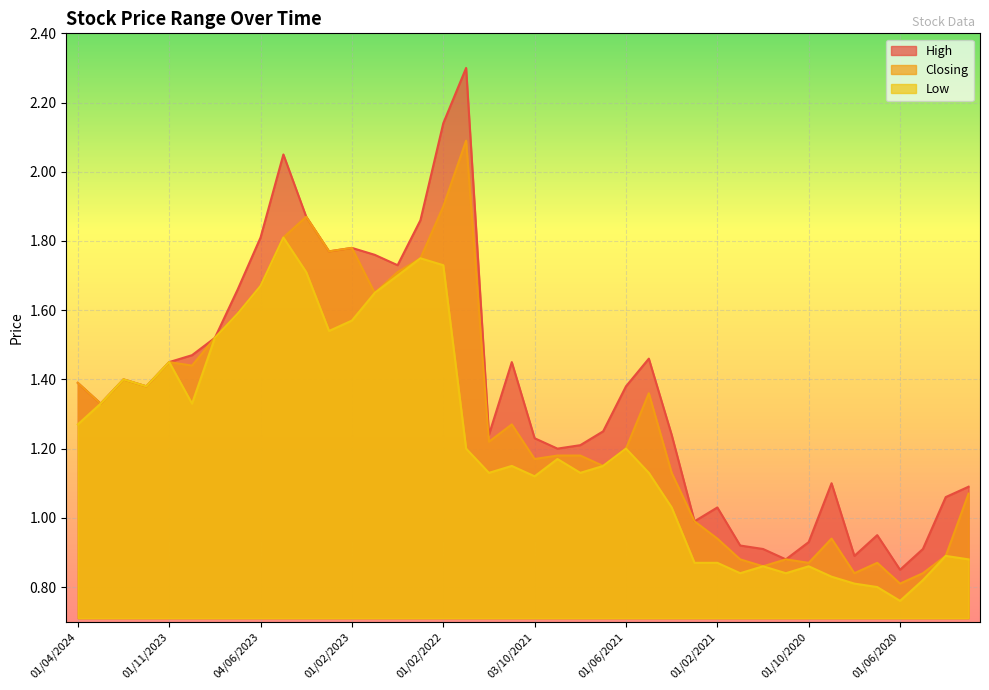

Which series has the largest total across all categories?

High